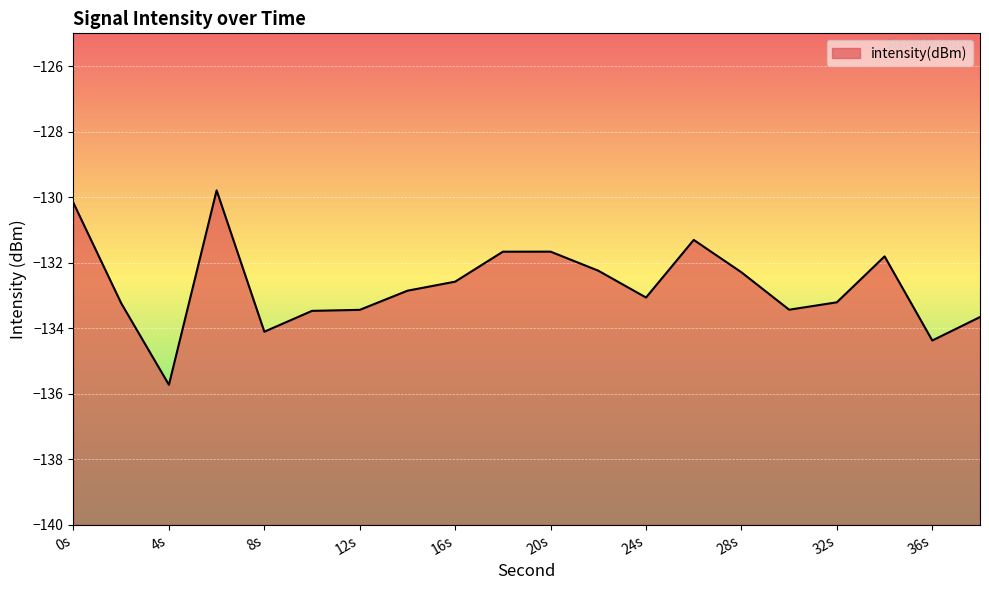

Is it true that the value at 36s is -211.0?

False